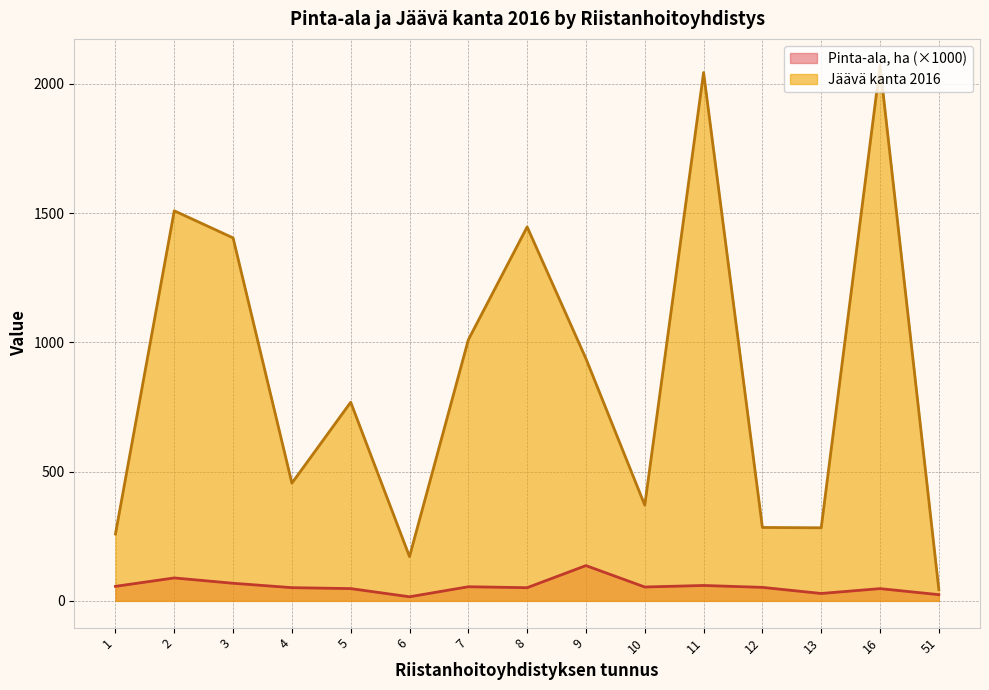

What is the value of the Pinta-ala, ha point at the 7th from the left?

54.6